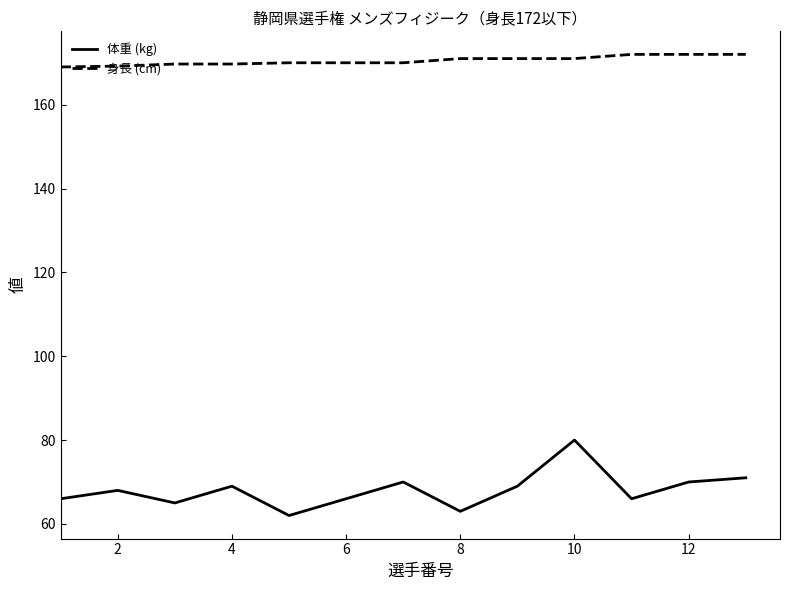

Which series has the largest total across all categories?

身長 (cm)